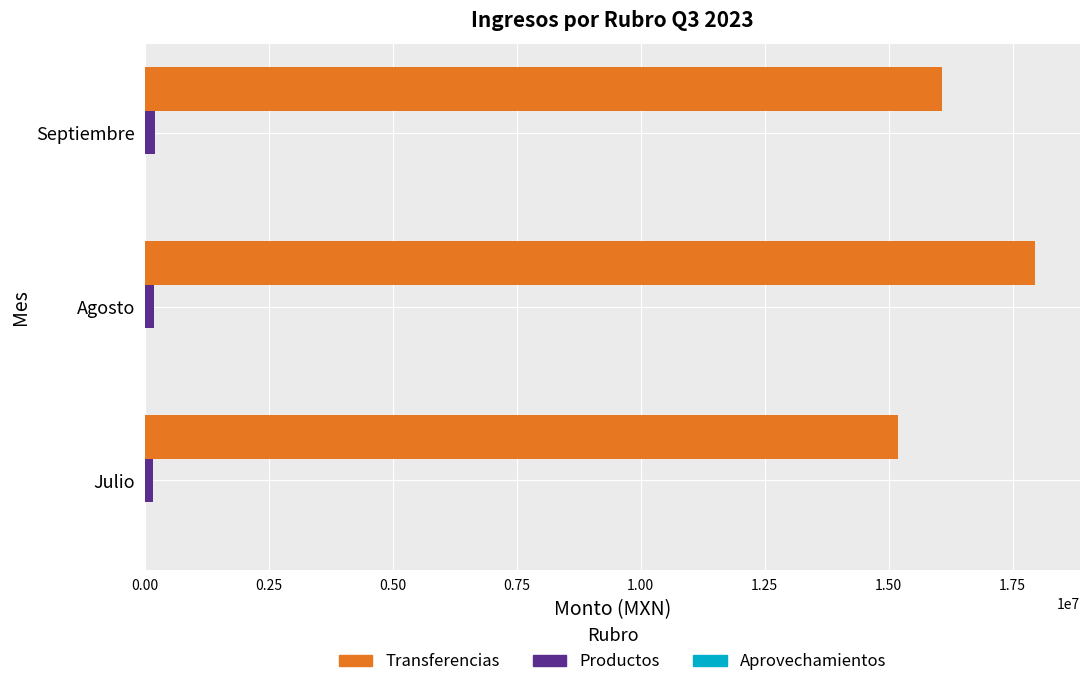

Which series changed the most between Julio and Agosto?

Transferencias